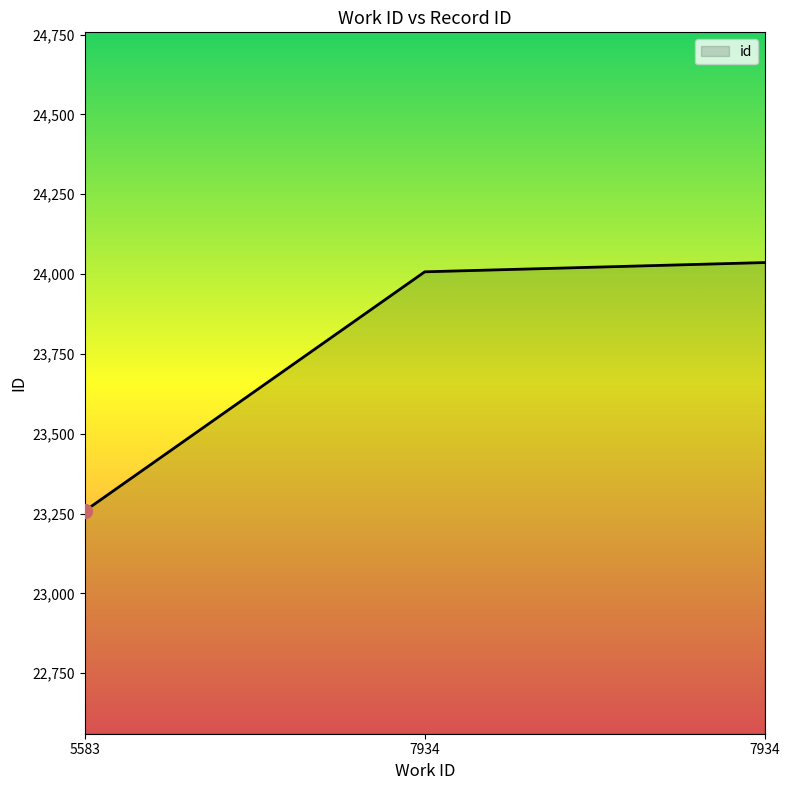

How many series are shown in this chart?

1